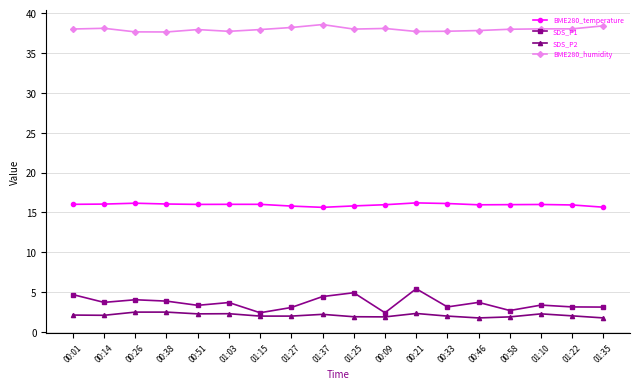

True or false: SDS_P2 and BME280_temperature intersect in this chart.

False